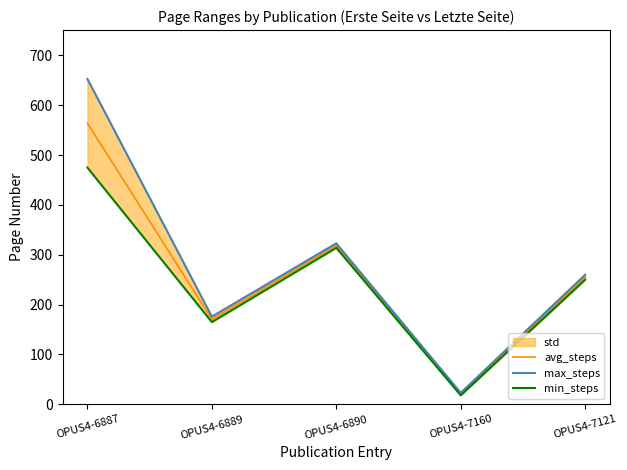

True or false: min_steps and max_steps cross at least once.

False